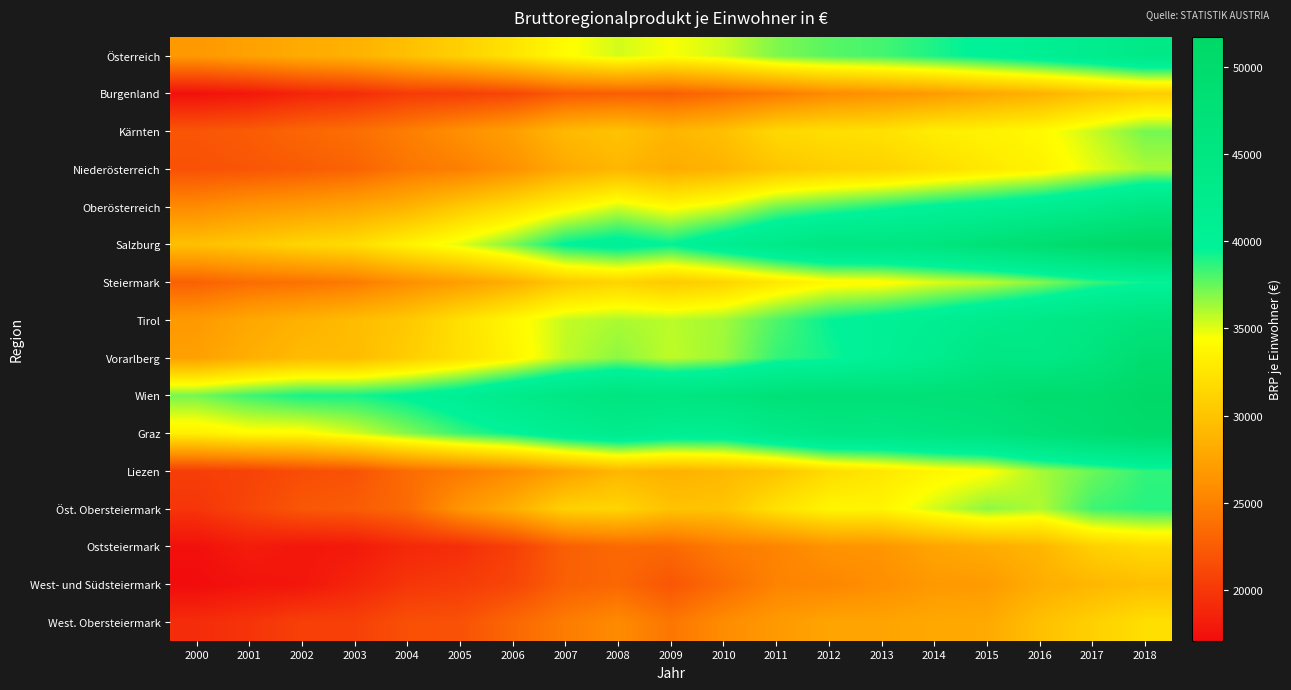

Which has a higher value, 2014 or 2004?

2014